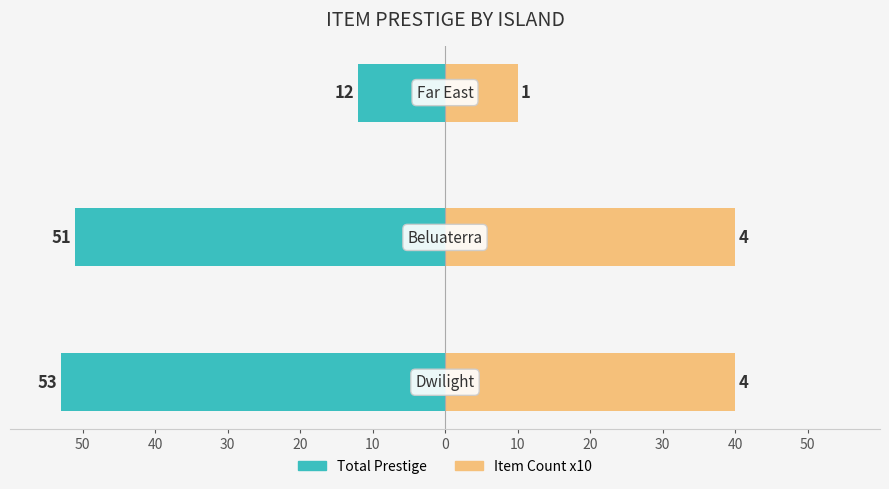

Reading left to right, transcribe all the data shown in this chart.

Total Prestige: -53	-51	-12
Item Count x10: 40	40	10